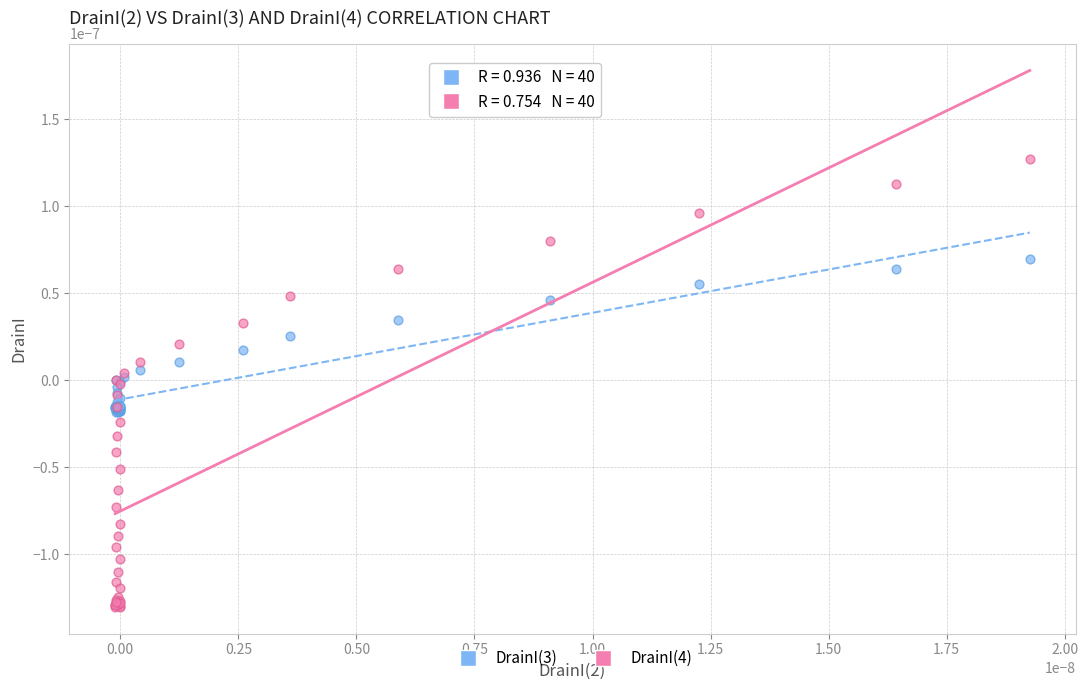

What are all the series names shown in the legend?

DrainI(3), DrainI(4)